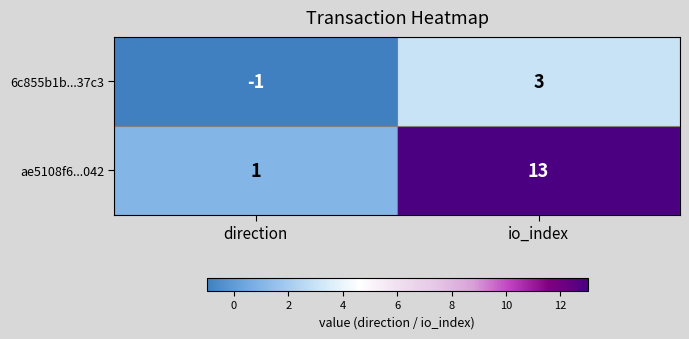

Rank the series at io_index from lowest to highest value.

6c855b1b...37c3, ae5108f6...042